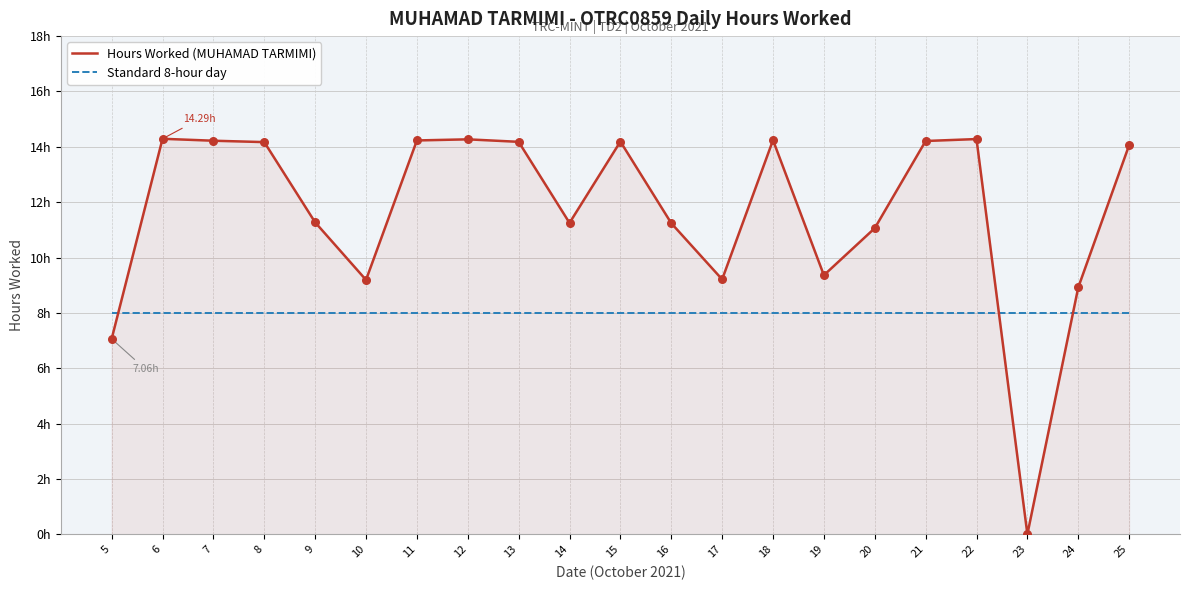

Which series has the largest total across all categories?

Hours Worked (MUHAMAD TARMIMI)